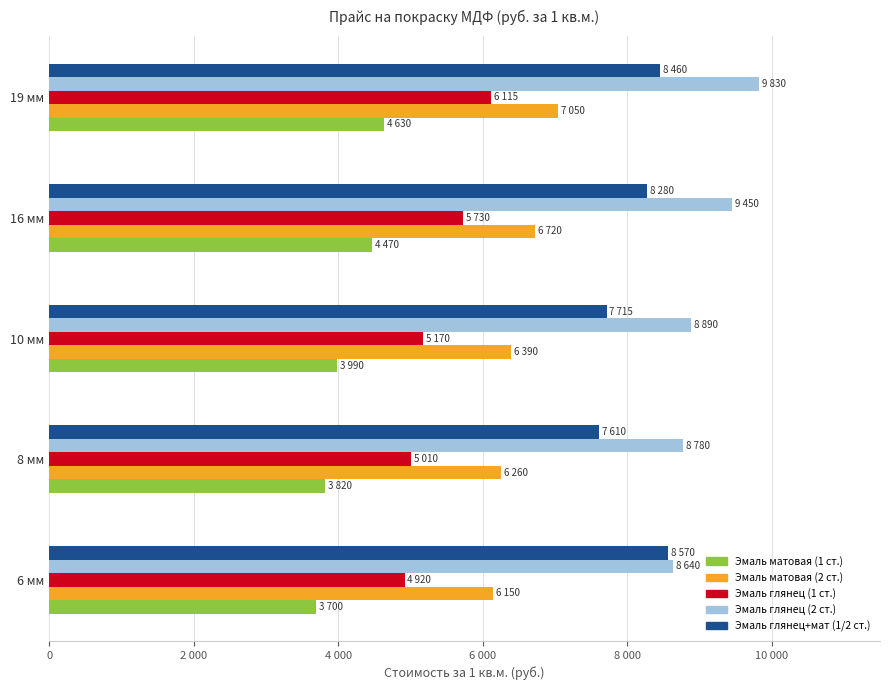

Which series has the largest total across all categories?

Эмаль глянец (2 ст.)